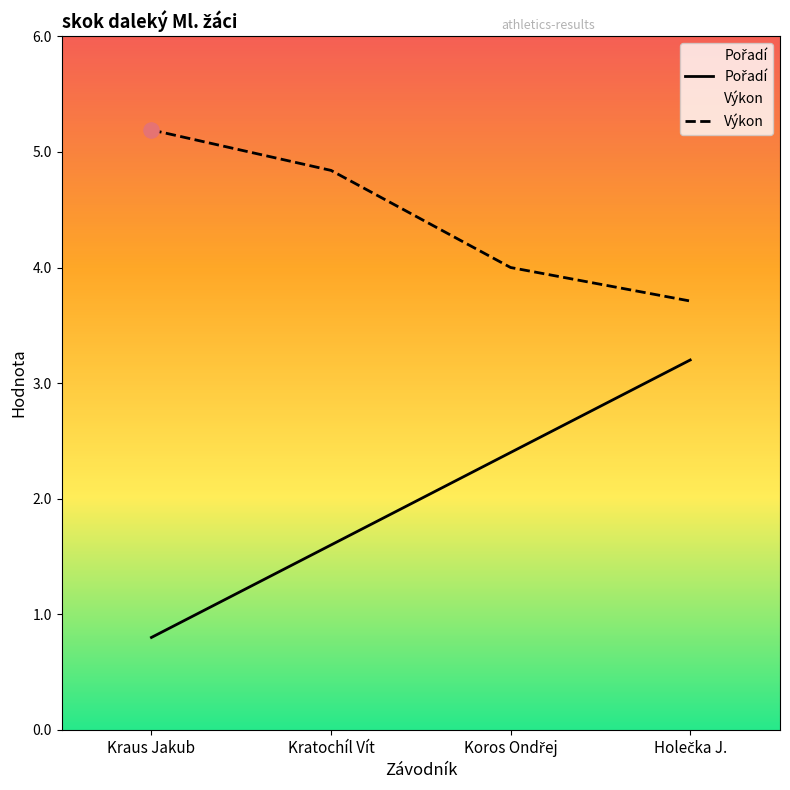

At which category is the sum across all series the highest?

Holečka J.